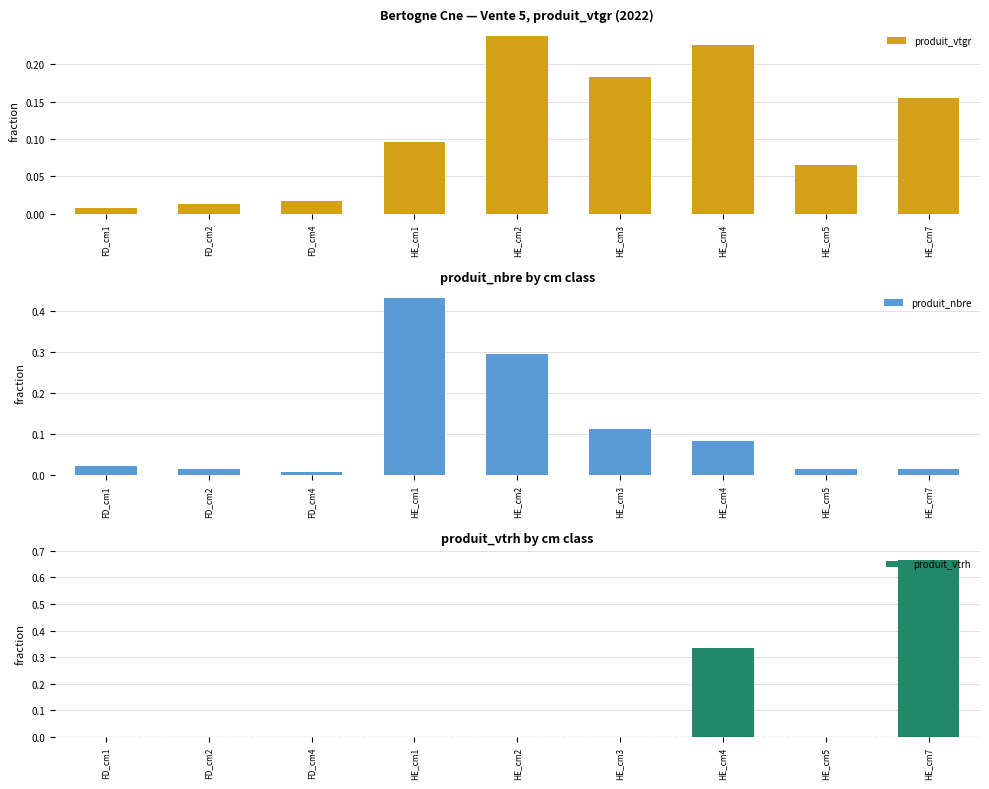

At which category is the sum across all series the highest?

HE_cm7